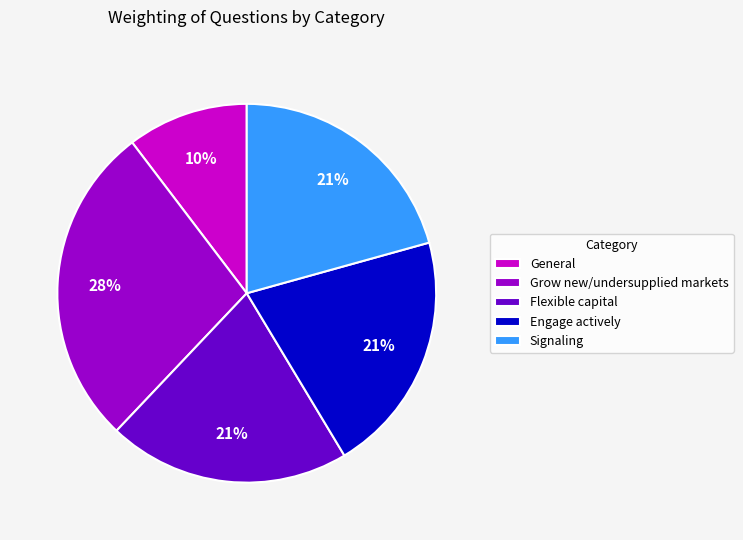

To the nearest percent, what is the average slice percentage?

20%